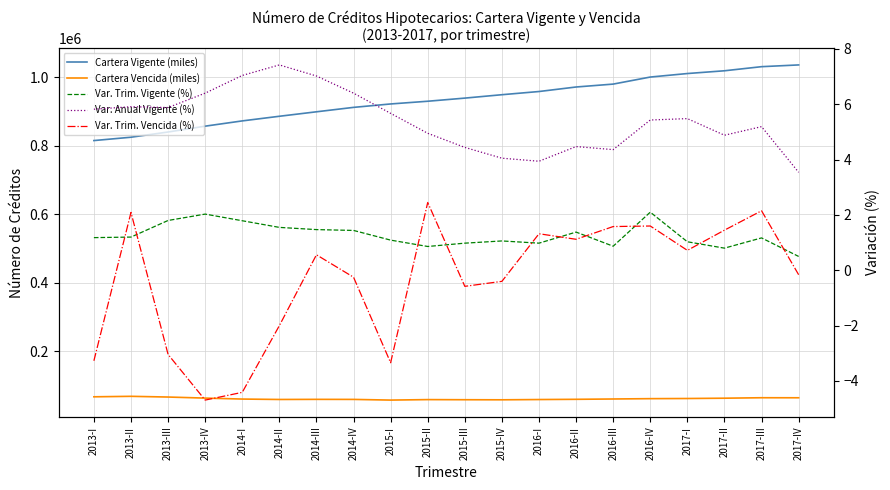

True or false: Var. Trim. Vencida (%) has a value of -5.1 at 2015-I.

False